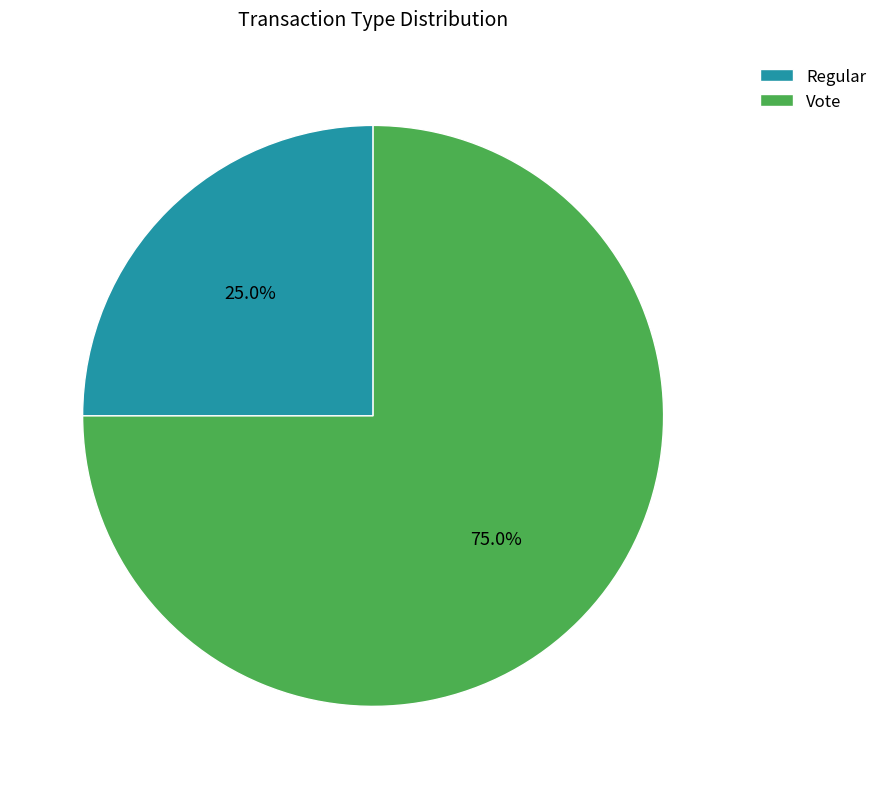

Is Vote the majority of the pie?

Yes